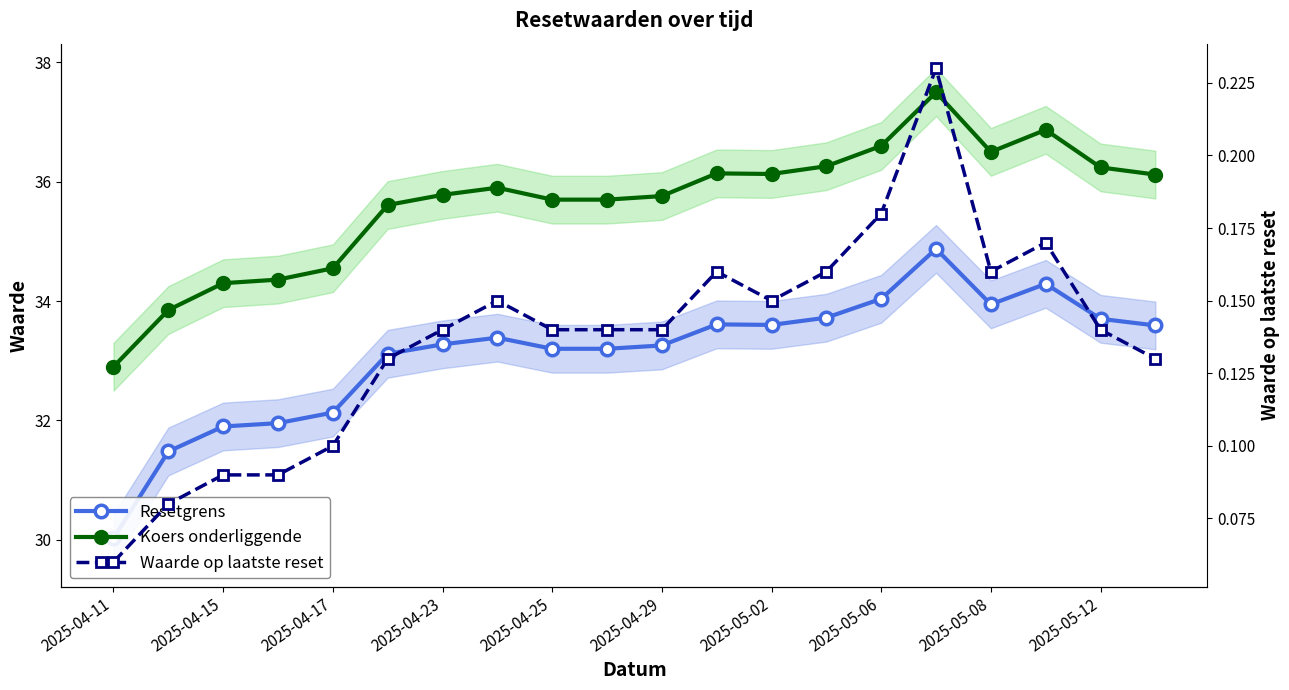

At which category does the chart reach its peak across all series?

15